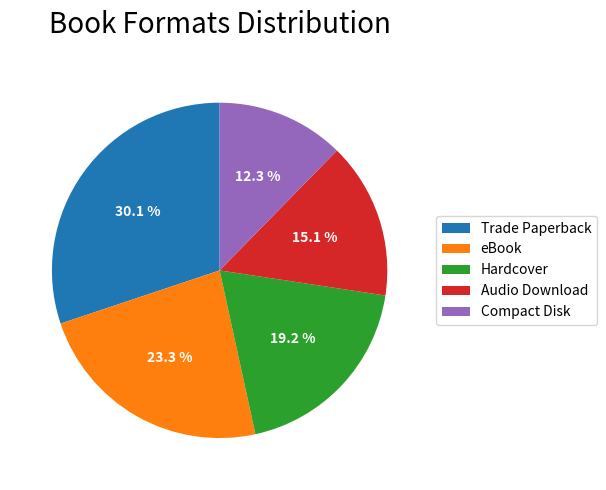

Is there any slice that represents more than half of the pie?

No